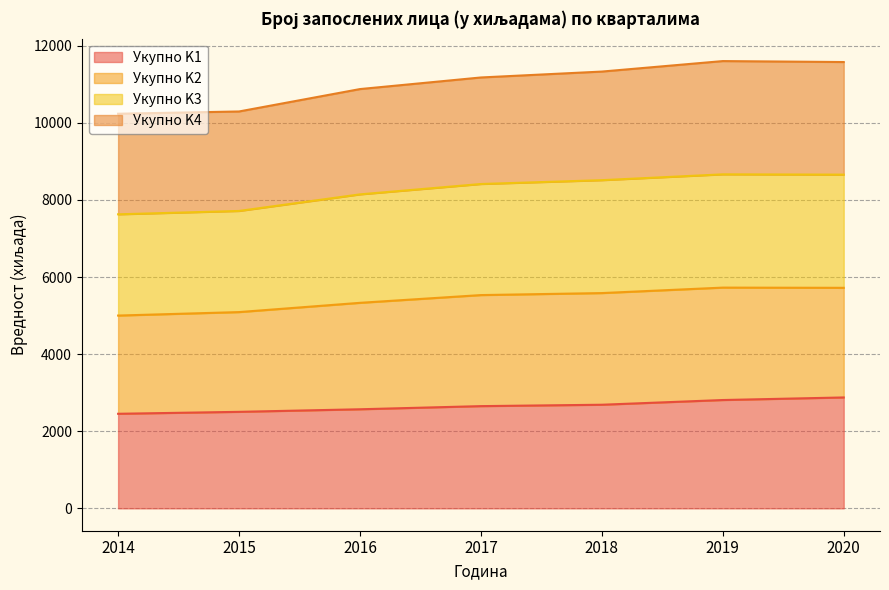

True or false: Укупно K1 has more than 1 points higher than both neighbors.

False